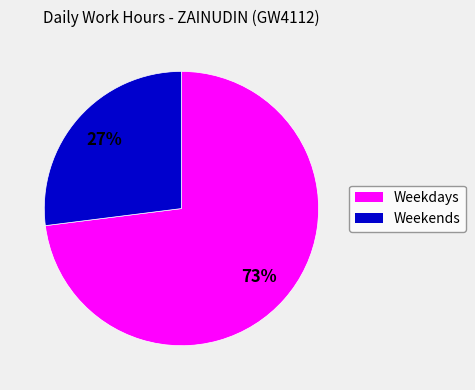

Is the sum of Weekends and Weekdays greater than half?

Yes